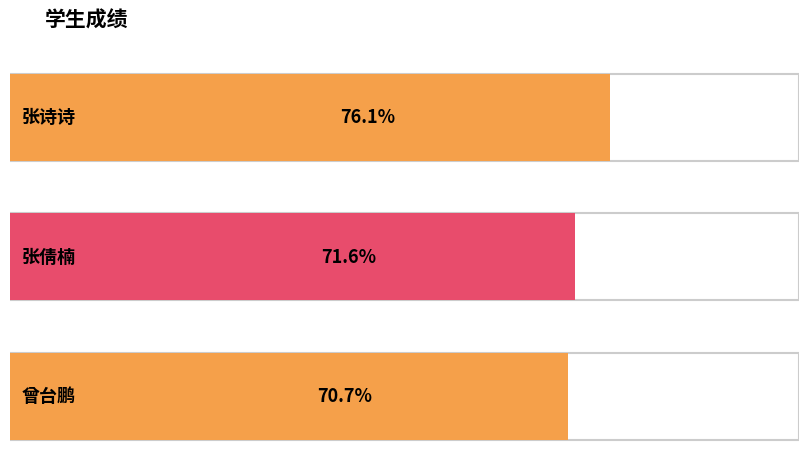

What is the difference between the maximum and minimum values?

5.4